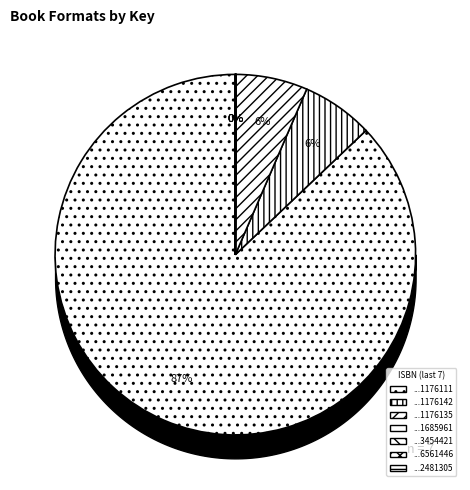

What is the largest slice in the pie chart?

...1176111